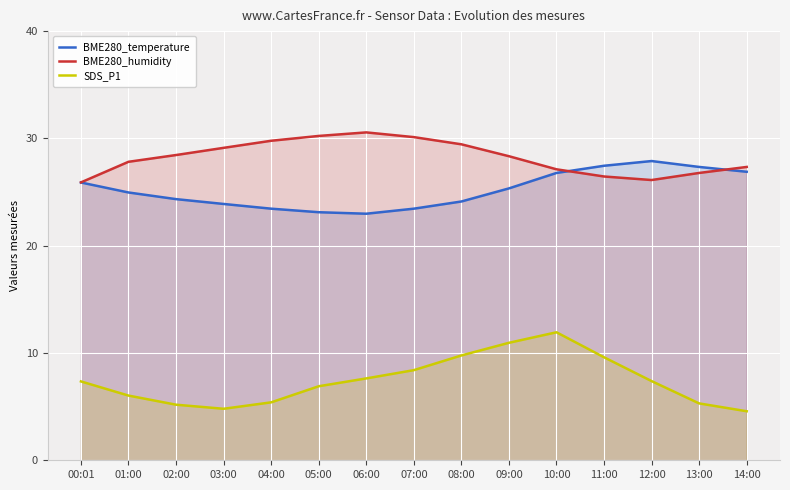

What is the lowest value of the BME280_temperature series?

23.0